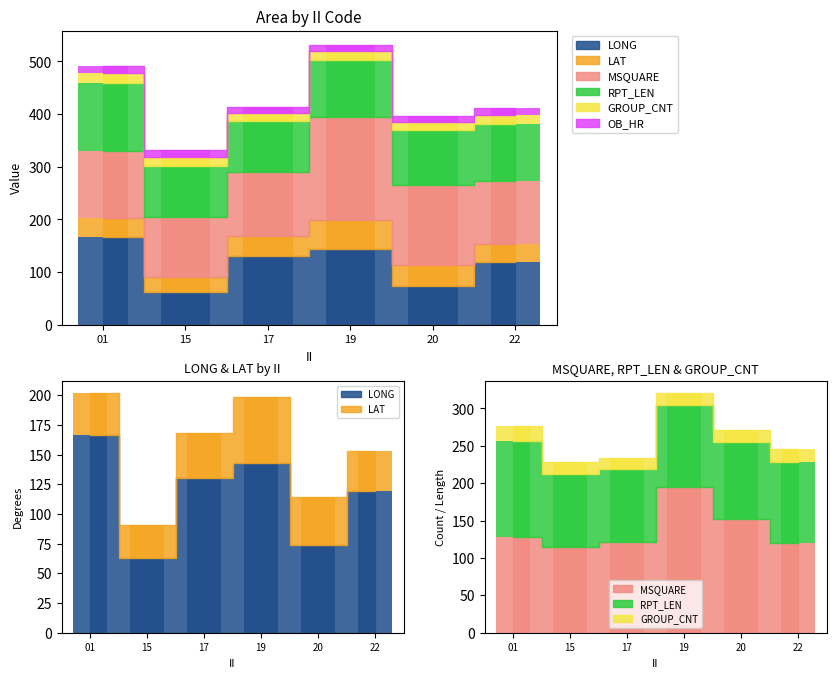

Is it true that MSQUARE equals 115.0 at 15?

True